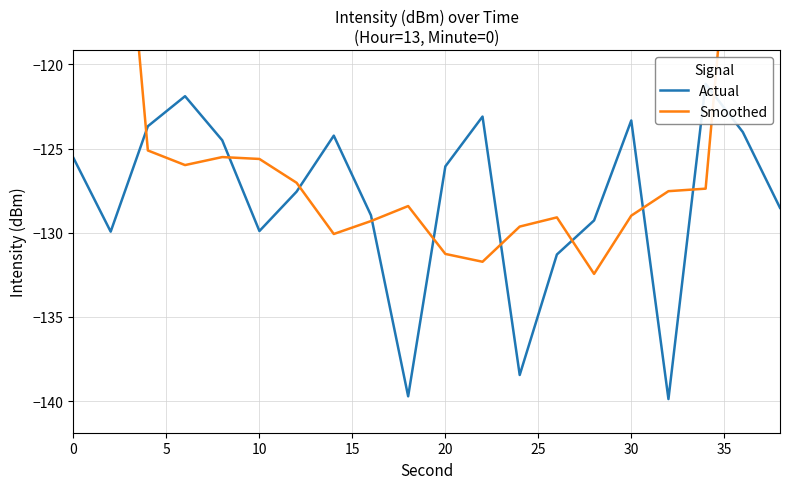

True or false: Actual and Smoothed intersect in this chart.

True